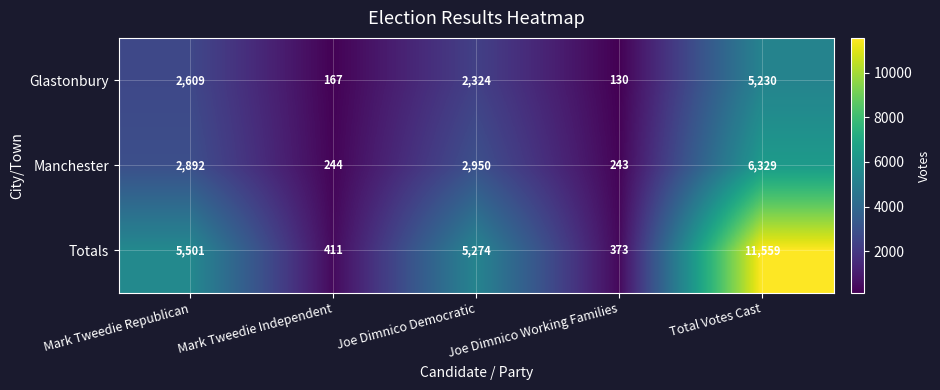

Rank the series by their maximum value, from lowest to highest.

Glastonbury, Manchester, Totals